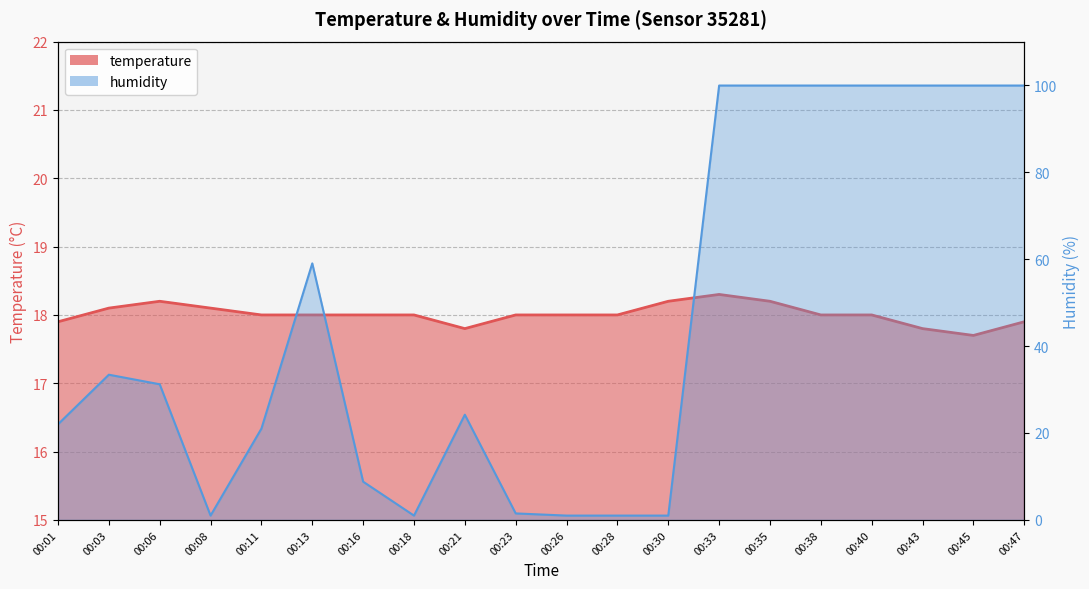

Where does the humidity series first go above 31?

00:03